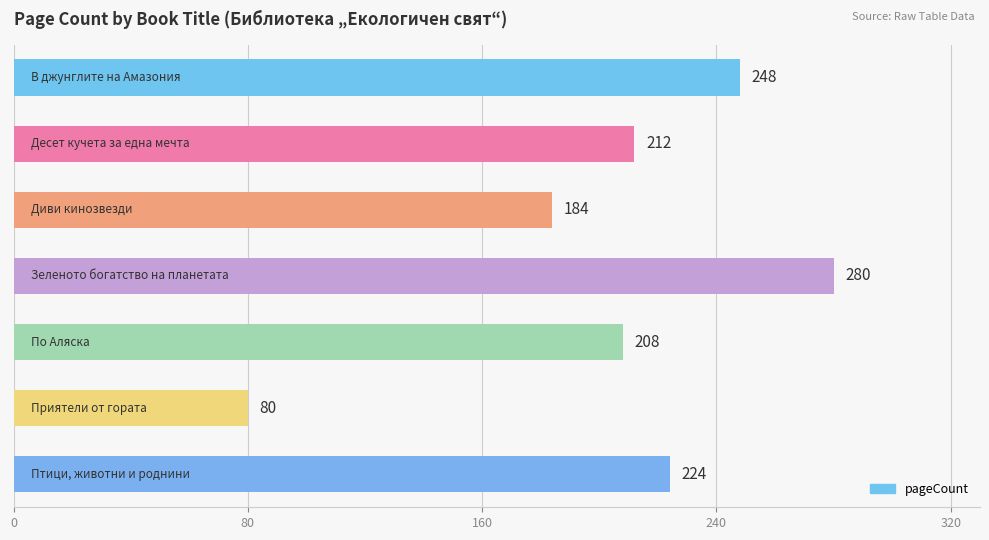

What is the minimum value shown in the chart?

80